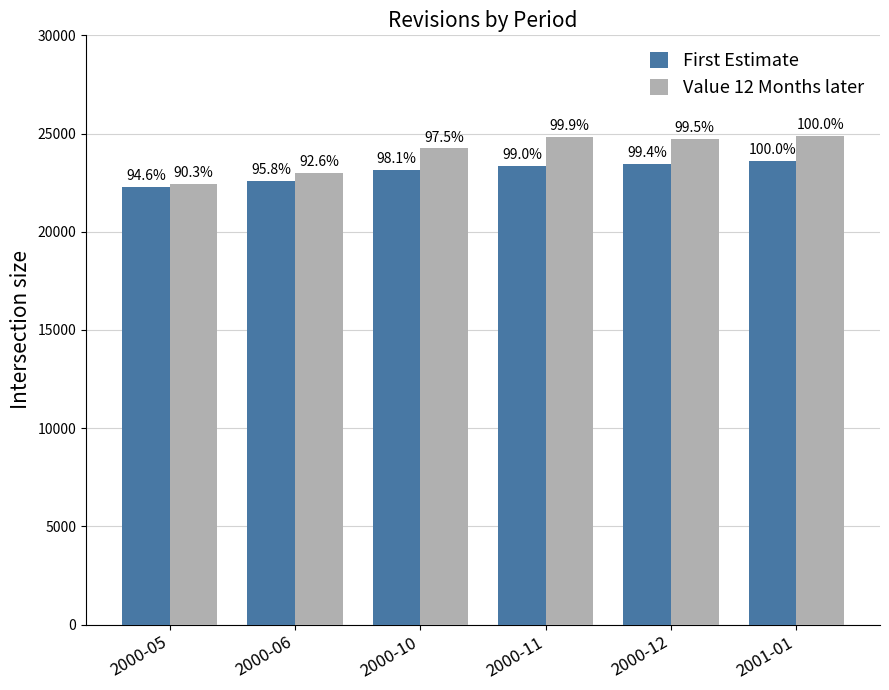

What is the spread (max minus min) of values at 2001-01?

1272